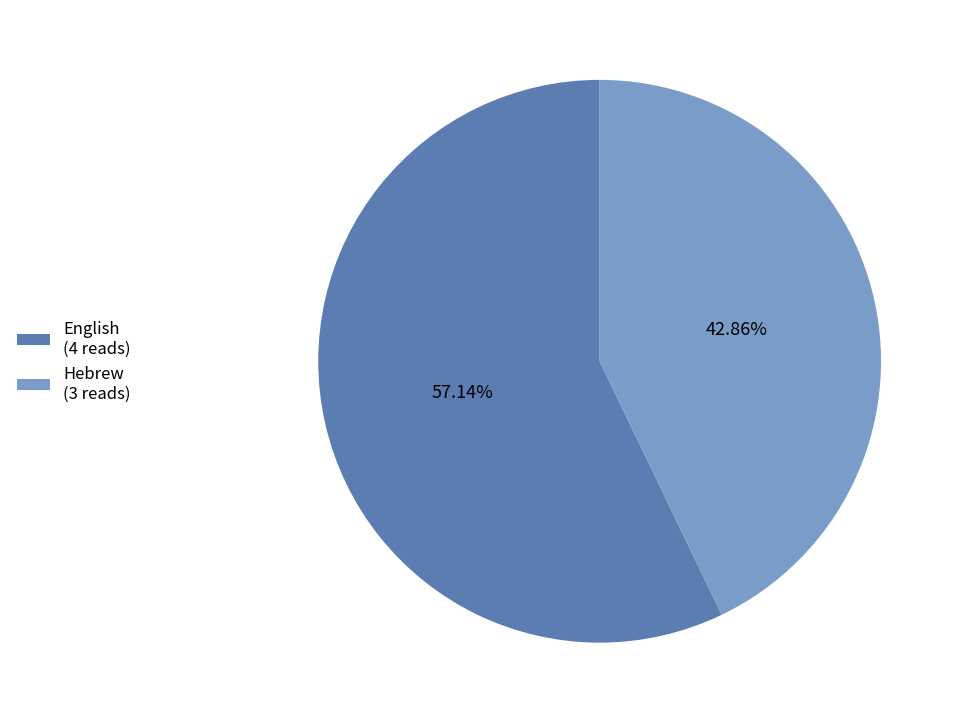

What percentage is the English slice, to the nearest percent?

57%